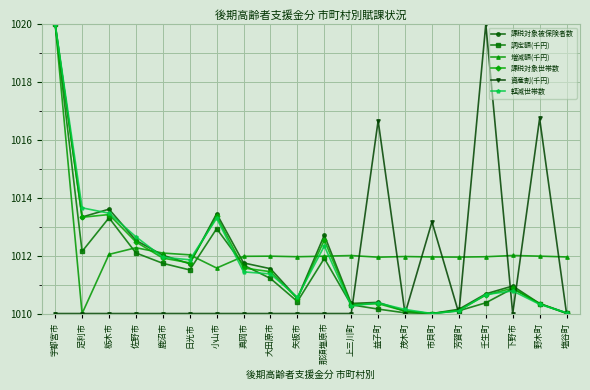

At how many categories does at least one series exceed 1014?

4